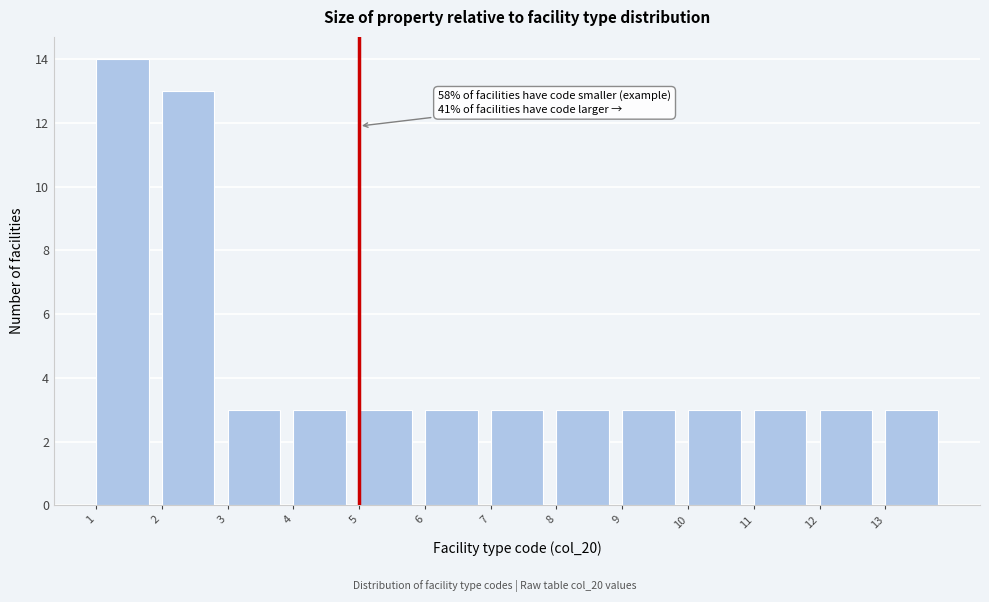

Which range on the x-axis has the tallest bar?

1 to 2